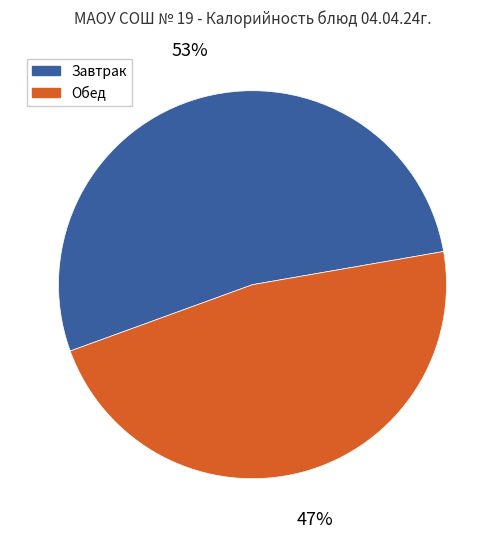

To the nearest percent, what is the average slice percentage?

50%